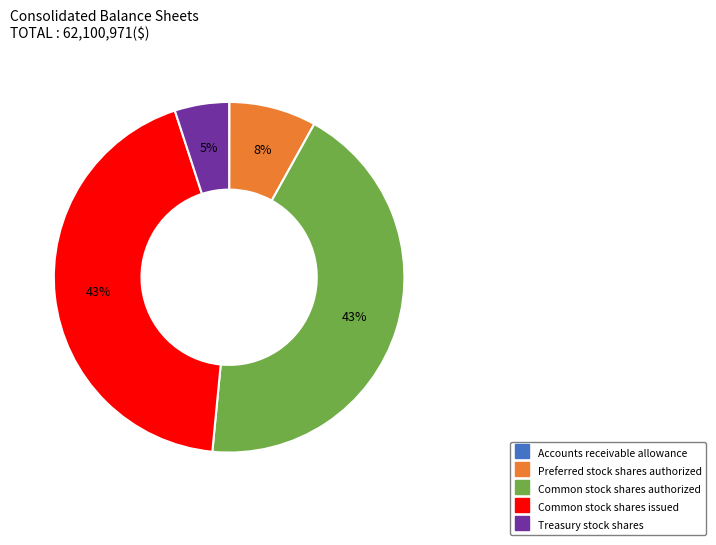

The Common stock shares authorized slice represents 58% of the pie. True or false?

False